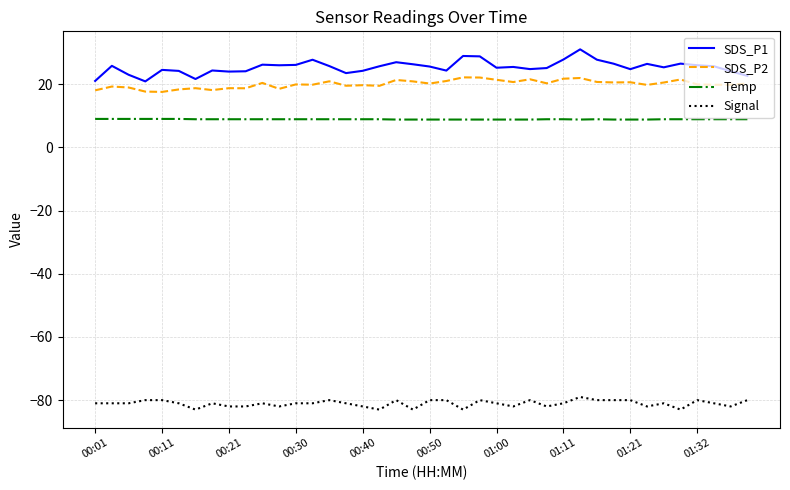

Which series has the largest total across all categories?

SDS_P1